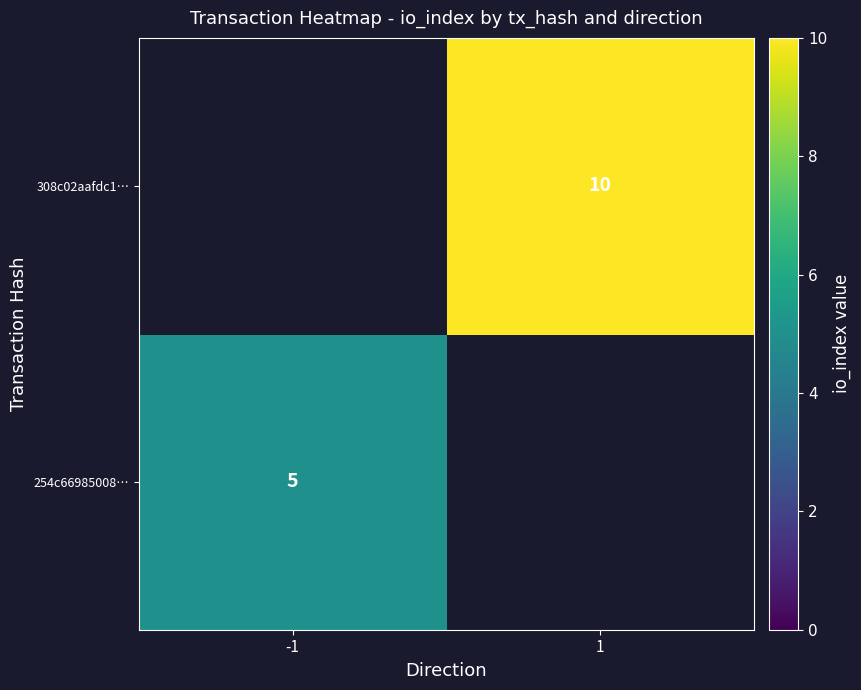

Is the value of 308c02aafdc1… at 1 greater than the value of 254c66985008… at -1?

Yes